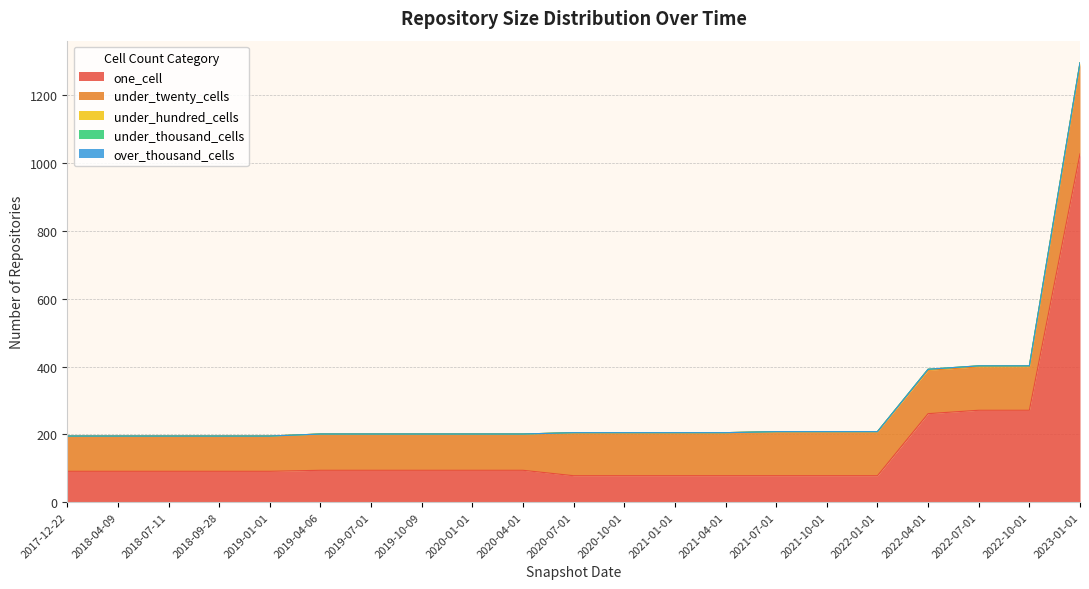

What is the average value of the one_cell series?

157